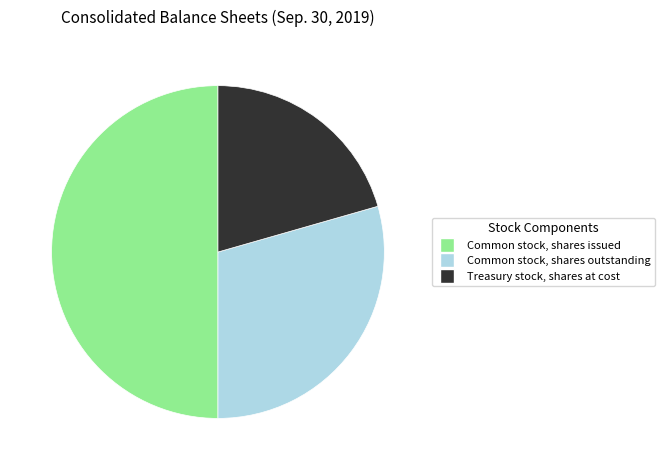

How many segments does this pie chart have?

3